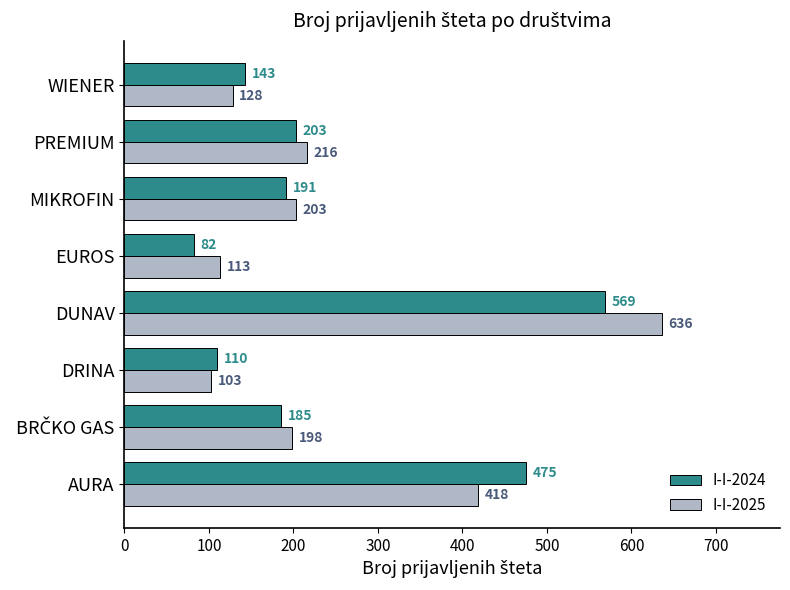

At how many categories does at least one series exceed 184?

5